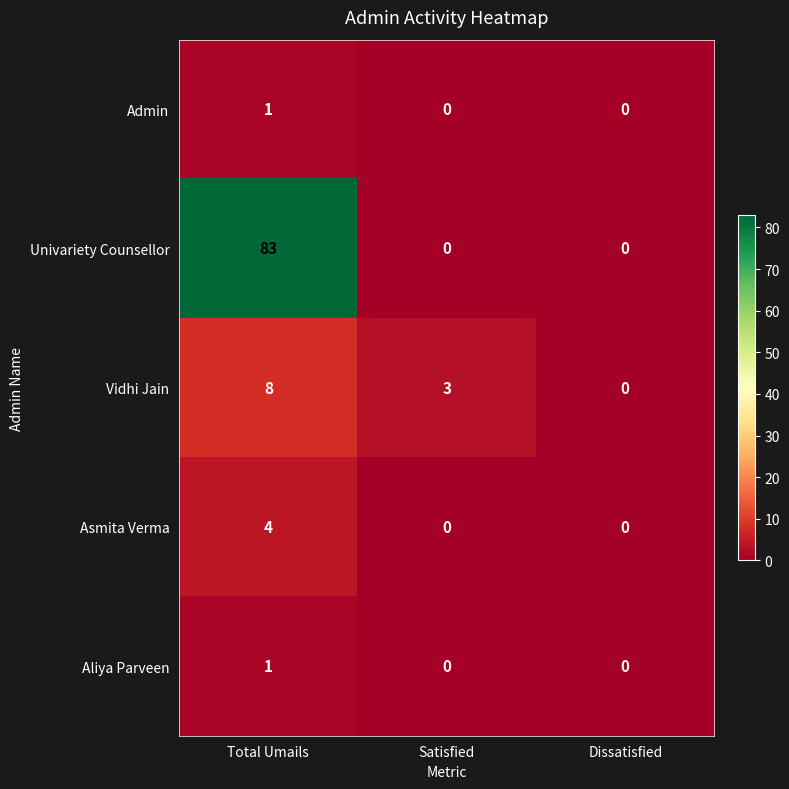

What is the maximum value shown in the chart?

83